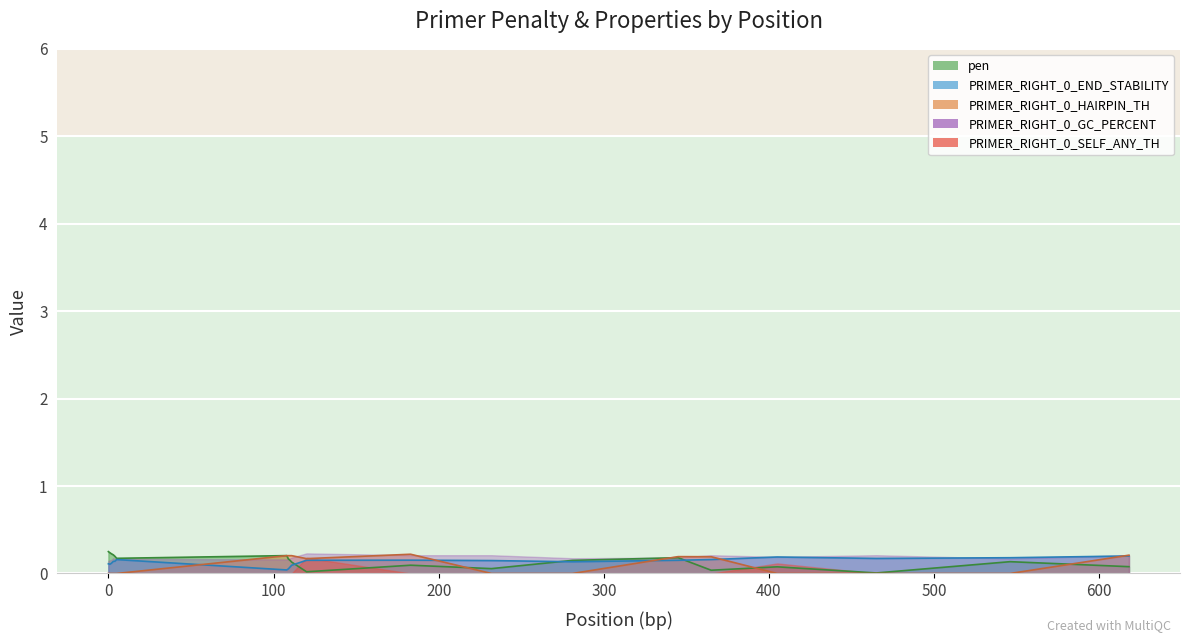

True or false: pen has more than 2 interior local peaks.

True